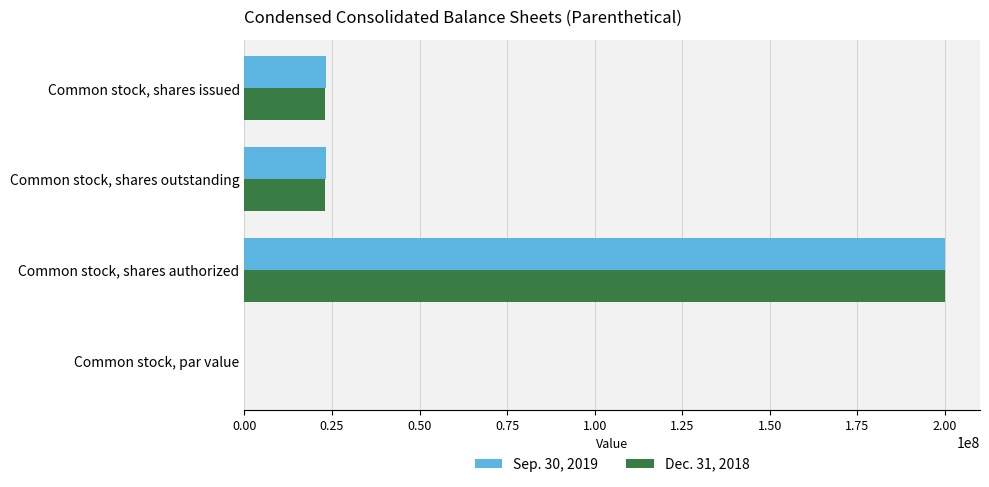

What is the average value of the Sep. 30, 2019 series?

61581176.0